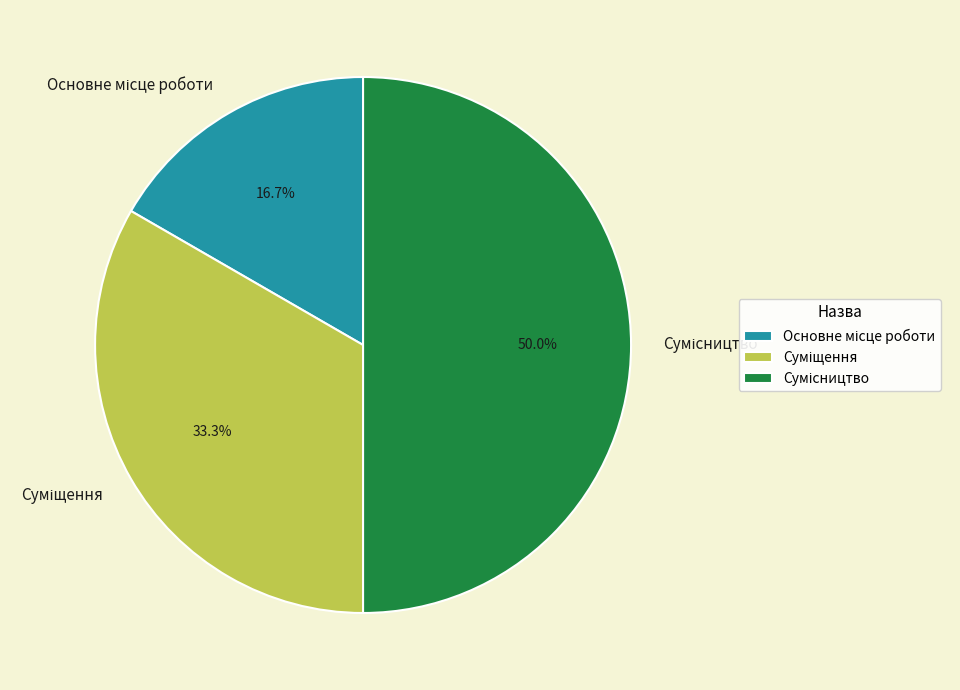

Which category has the biggest portion of the pie?

Сумісництво